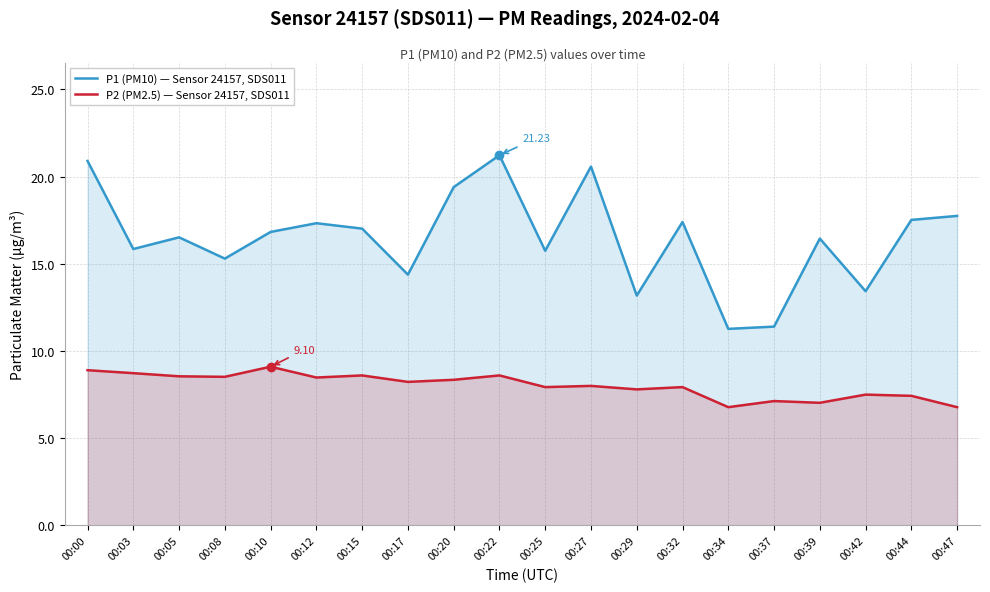

Reading right to left, what are all the values shown in this chart?

P1 (PM10) — Sensor 24157, SDS011: 17.8	17.5	13.4	16.4	11.4	11.3	17.4	13.2	20.6	15.8	21.2	19.4	14.4	17.0	17.3	16.8	15.3	16.5	15.8	20.9
P2 (PM2.5) — Sensor 24157, SDS011: 6.8	7.4	7.5	7.0	7.1	6.8	7.9	7.8	8.0	7.9	8.6	8.3	8.2	8.6	8.5	9.1	8.5	8.6	8.7	8.9